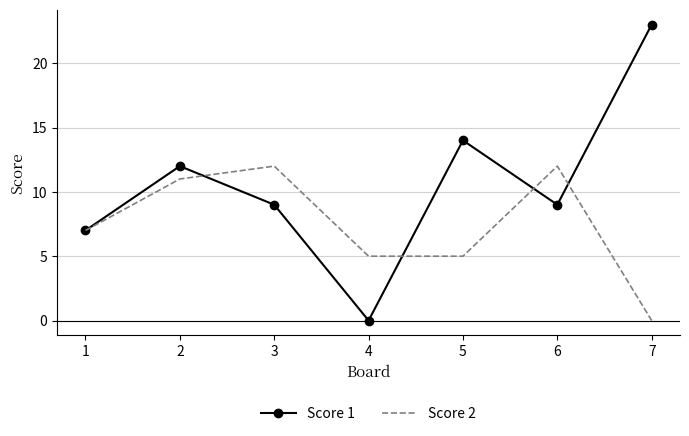

Which series ends up on top after the final intersection of Score 1 and Score 2?

Score 1